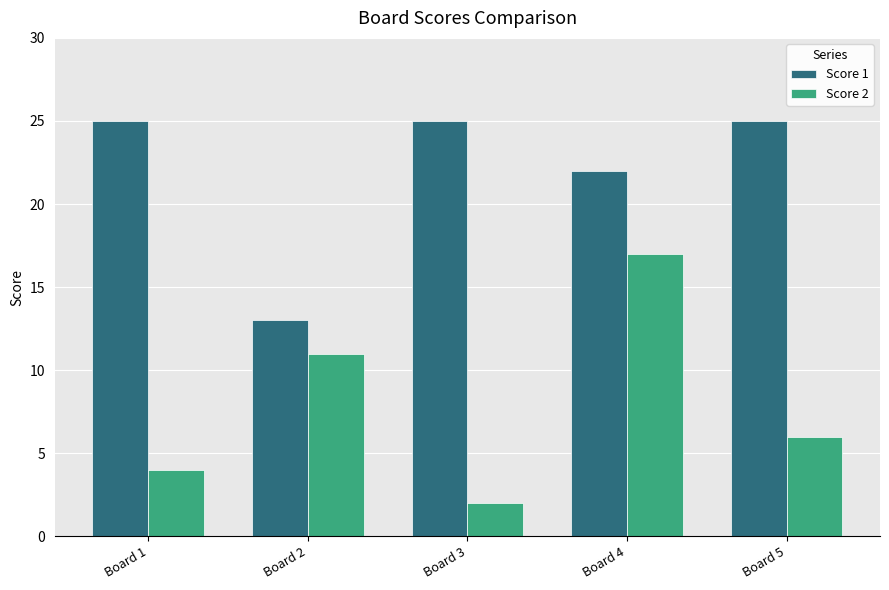

The Score 1 series shows 25 at Board 5. True or false?

True